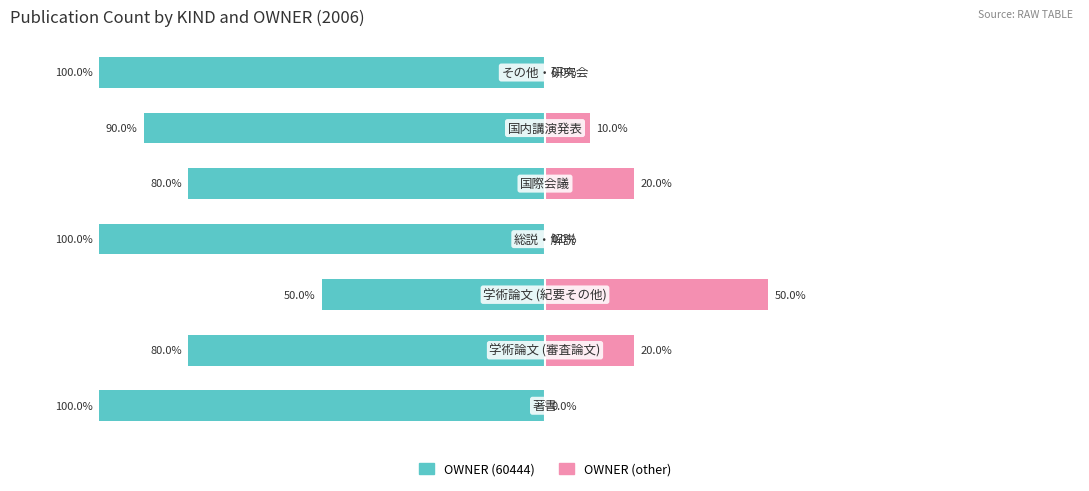

How many data points does each series have?

7